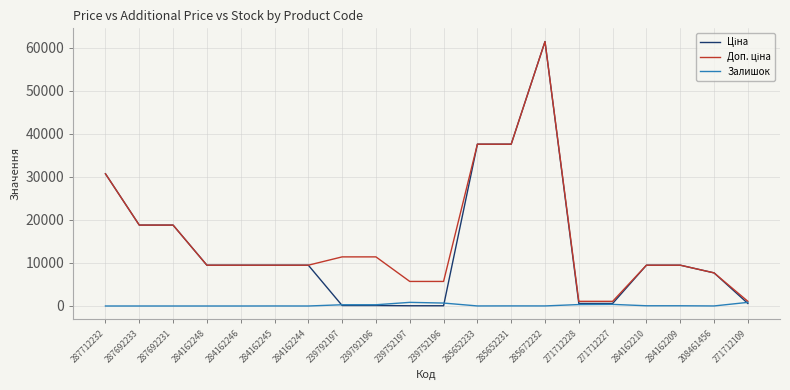

At which category does the chart reach its peak across all series?

285672232